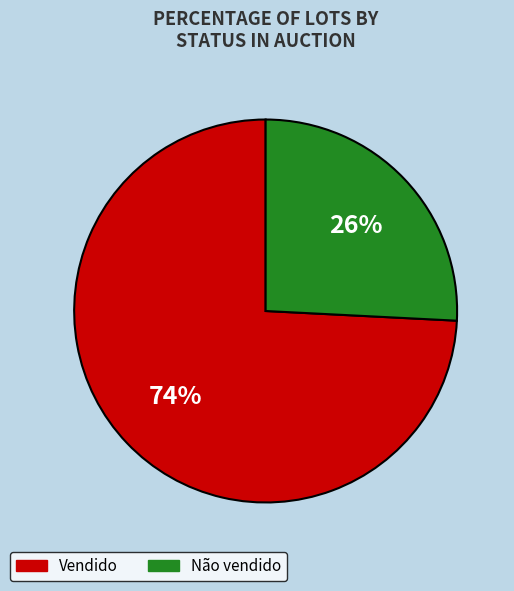

Is there a majority slice in this chart?

Yes